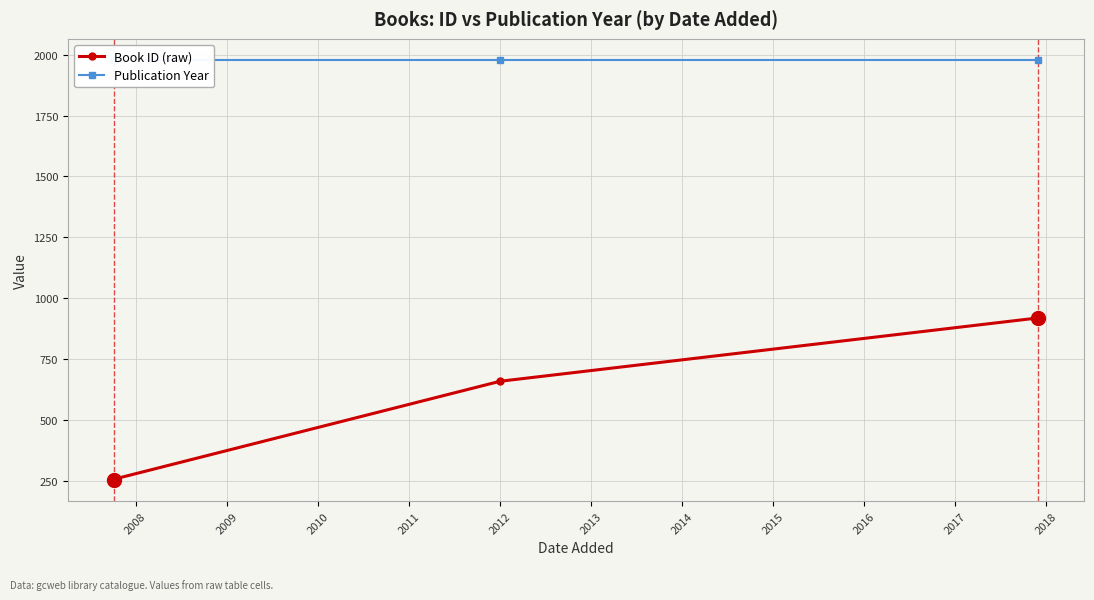

The Publication Year series shows 2832 at 2007. True or false?

False